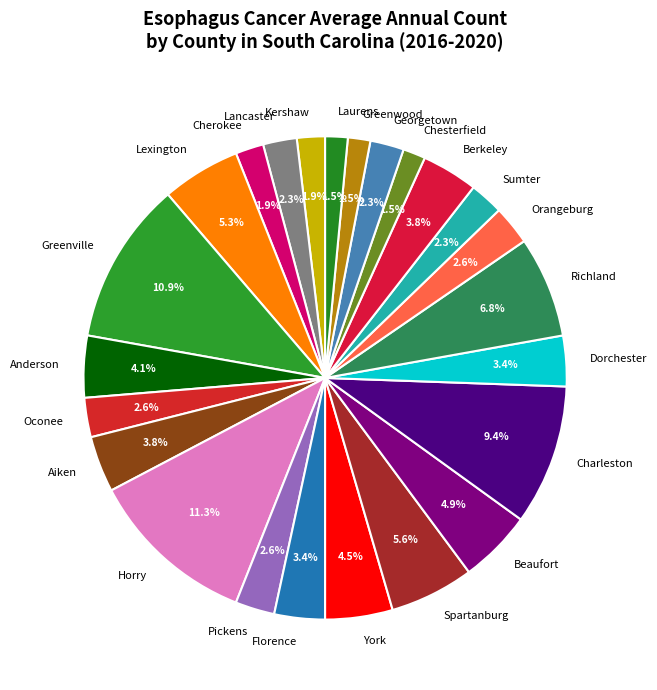

What percentage is the Lancaster slice, to the nearest percent?

2%